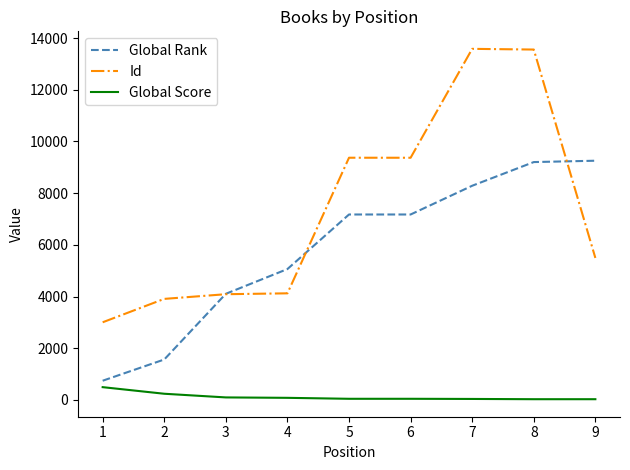

What is the maximum value shown in the chart?

13583